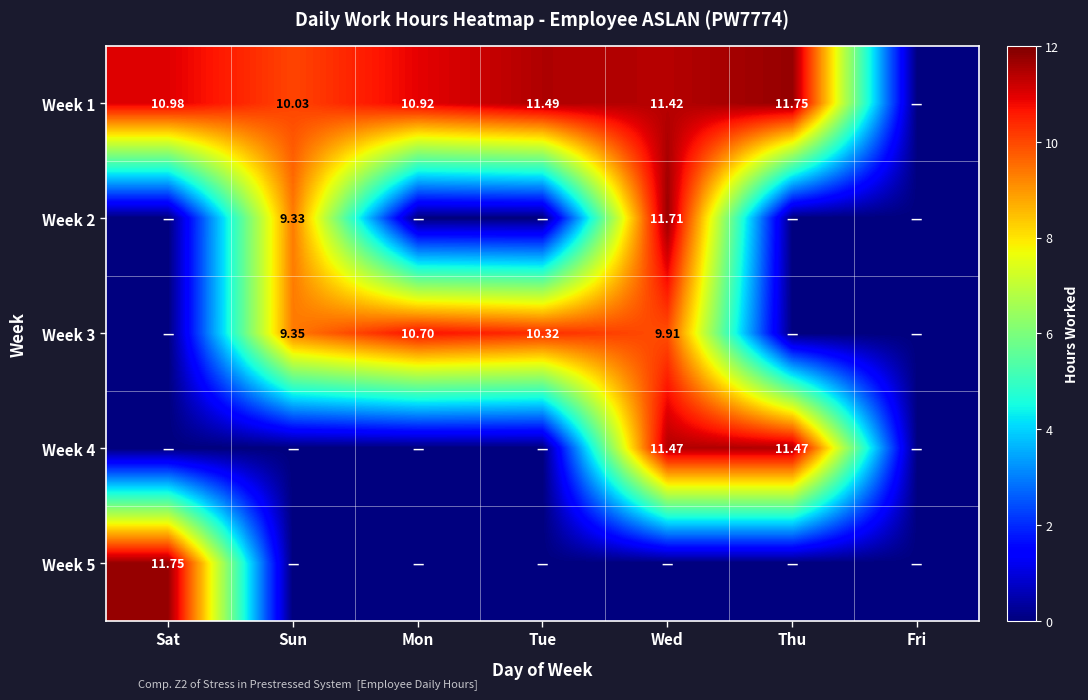

Is the value of Week 2 at Wed greater than the value of Week 5 at Sat?

No